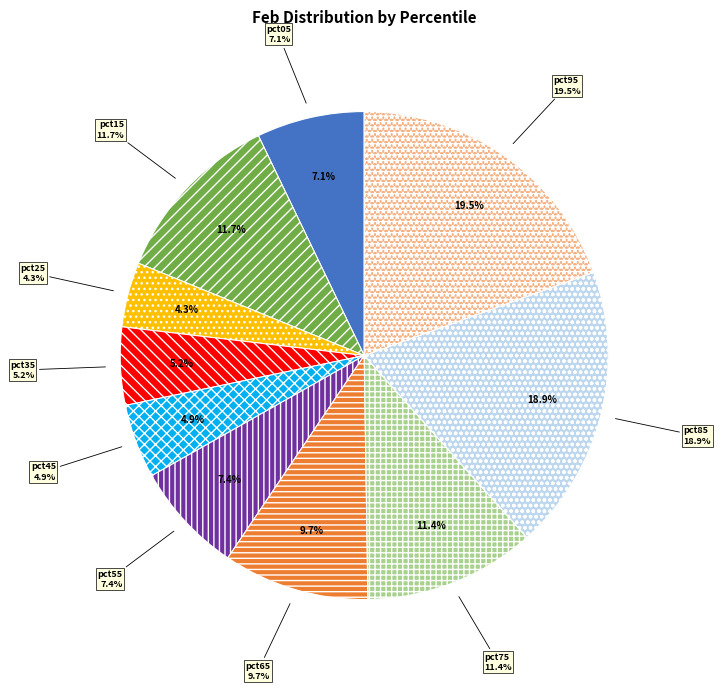

Does pct35 represent more than half of the total?

No